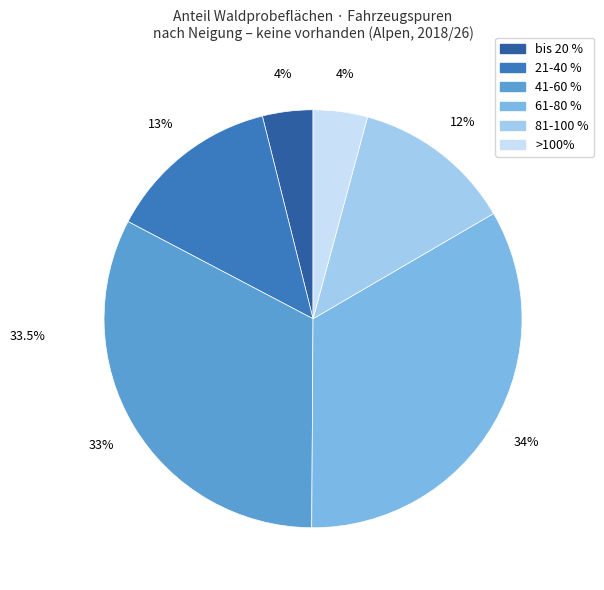

To the nearest percent, what is the difference between the largest and smallest slice percentages?

30%